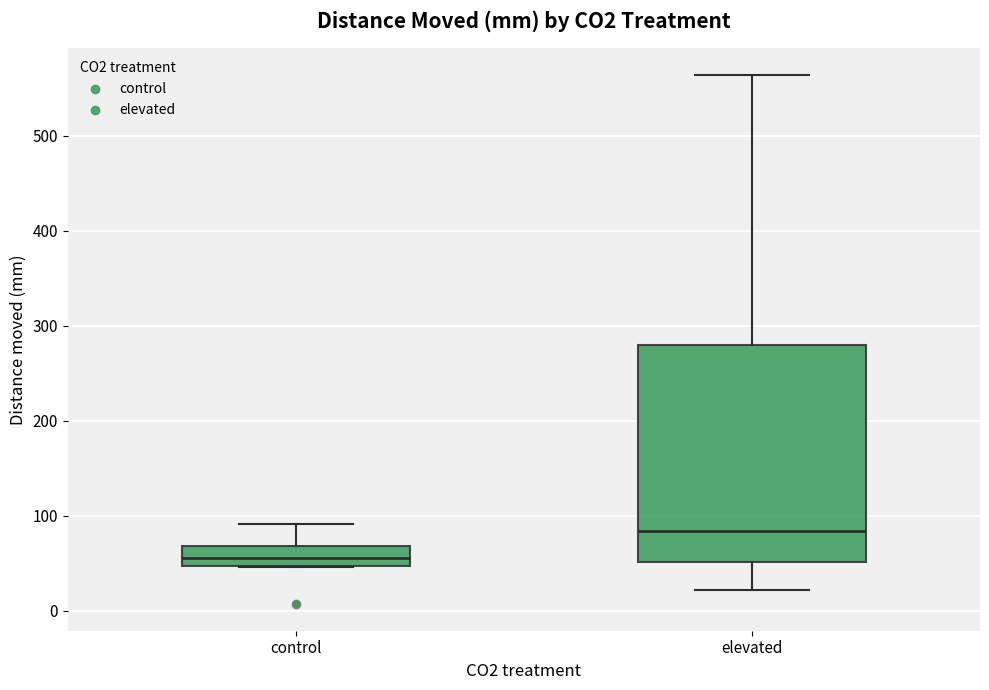

Which box's median line is the highest?

elevated